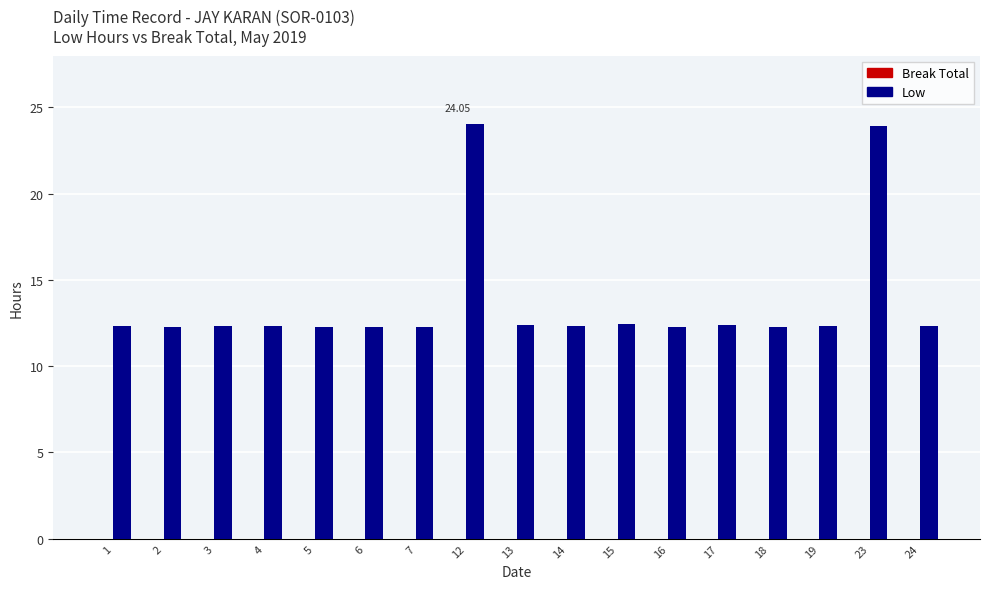

What is the ratio of the value at 16 to the value at 1?

1.0